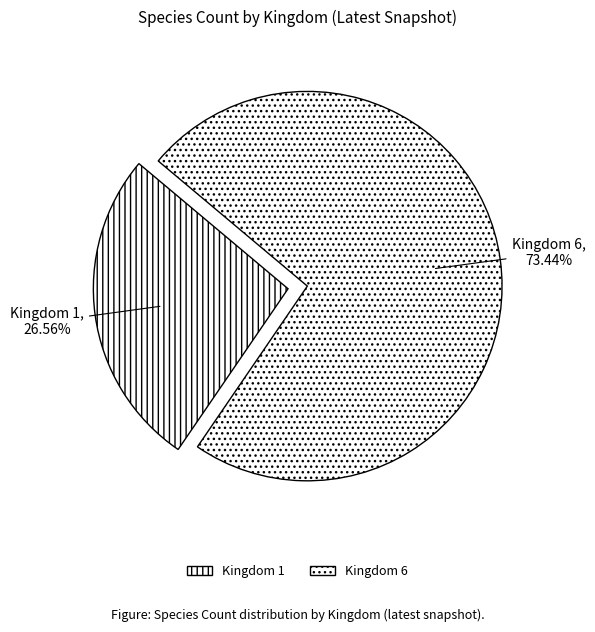

Combined, what portion of the pie is Kingdom 6 and Kingdom 1?

100.0%